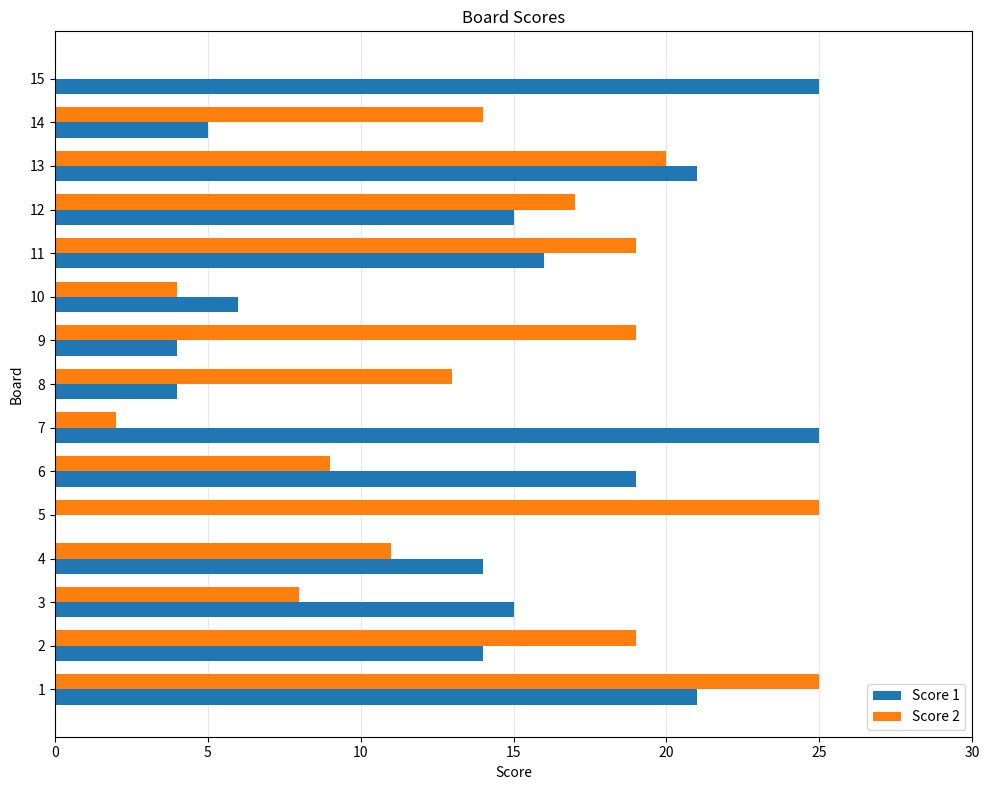

What is the sum of all Score 1 values?

204